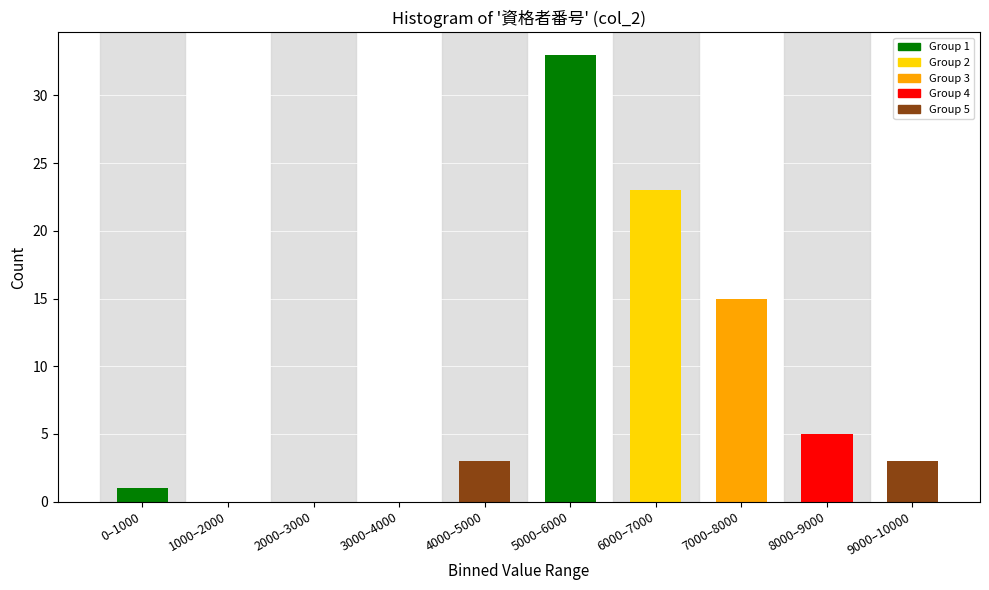

Reading left to right, list all the values displayed in this chart.

0–1000=1	1000–2000=0	2000–3000=0	3000–4000=0	4000–5000=3	5000–6000=33	6000–7000=23	7000–8000=15	8000–9000=5	9000–10000=3